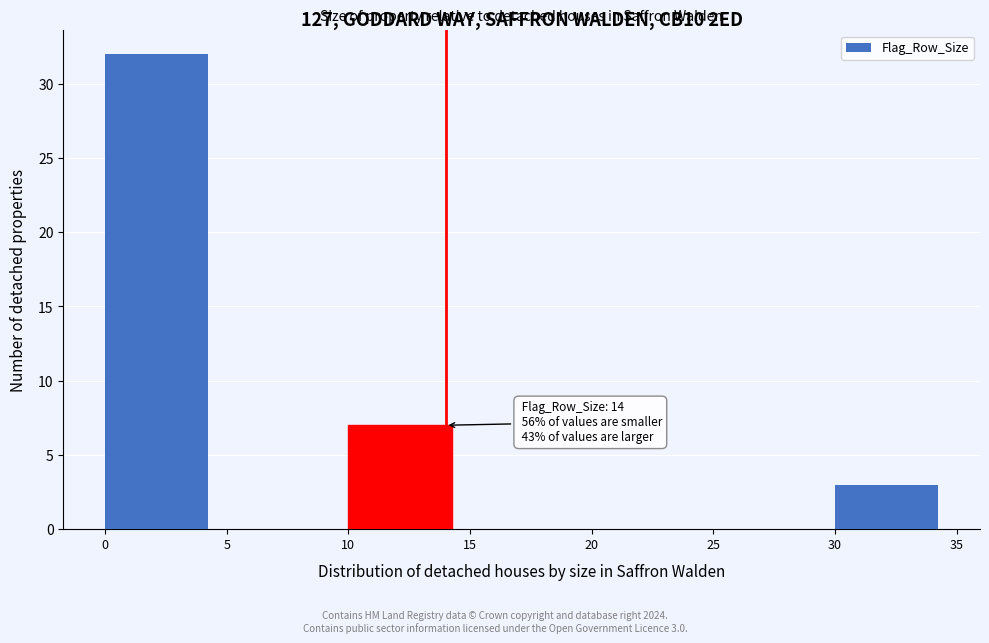

Which range on the x-axis has the tallest bar?

0 to 5